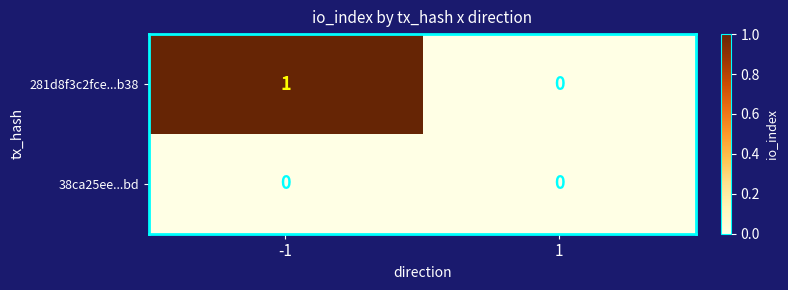

Between -1 and 1, which series saw the biggest shift?

281d8f3c2fce...b38